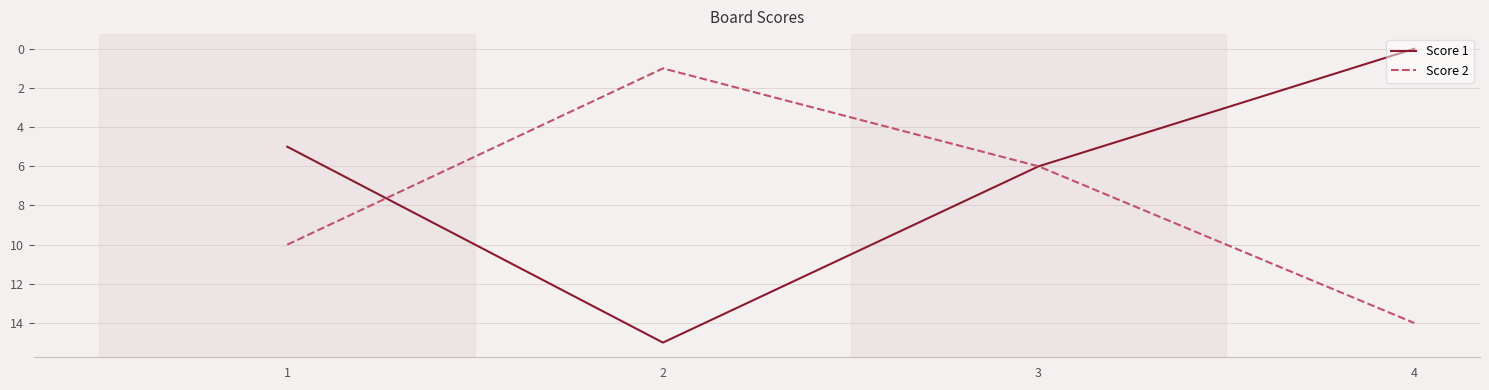

Count the number of data series in this chart.

2